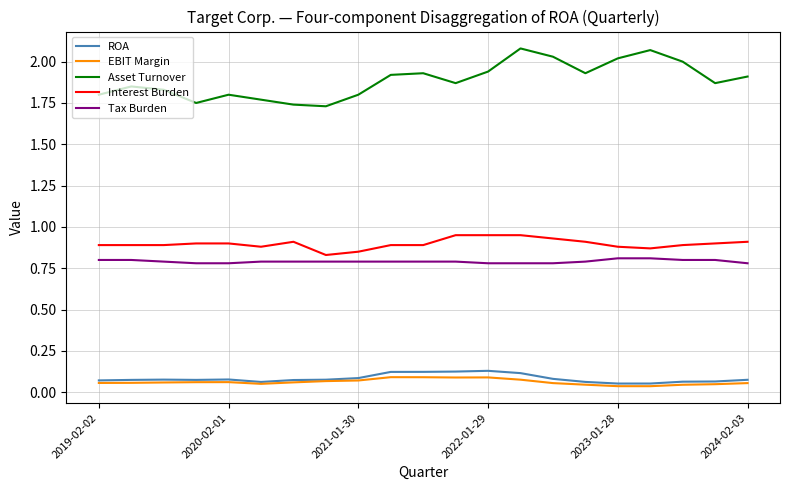

True or false: EBIT Margin and Tax Burden cross at least once.

False